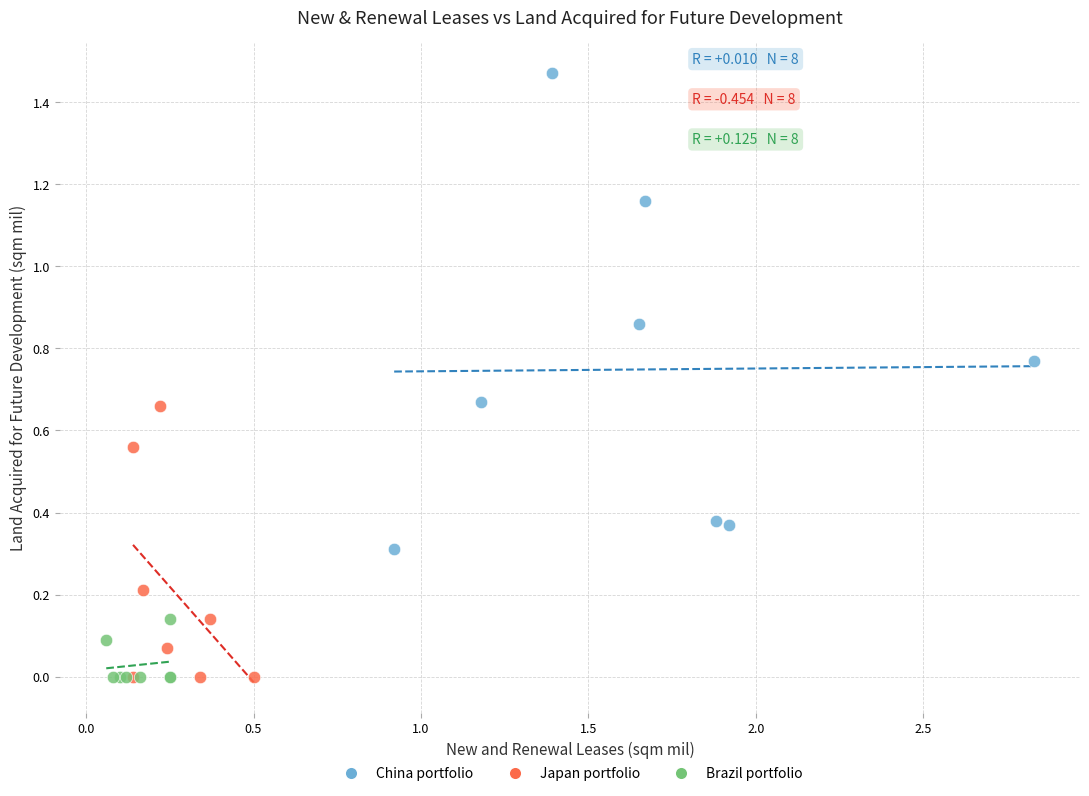

Which series has the widest spread of Y values?

China portfolio